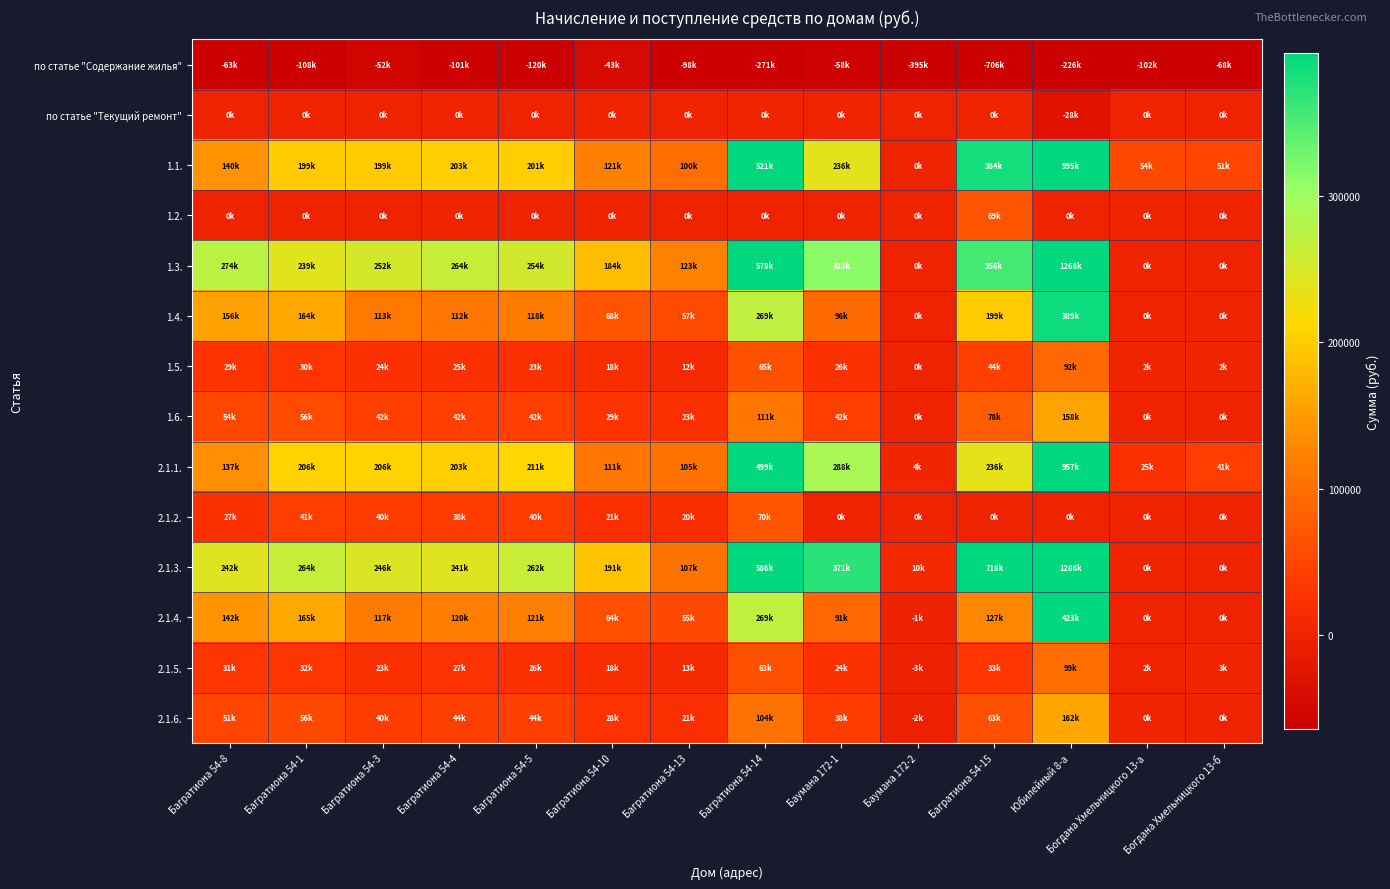

Which series has the largest range (max minus min)?

2.1.3.